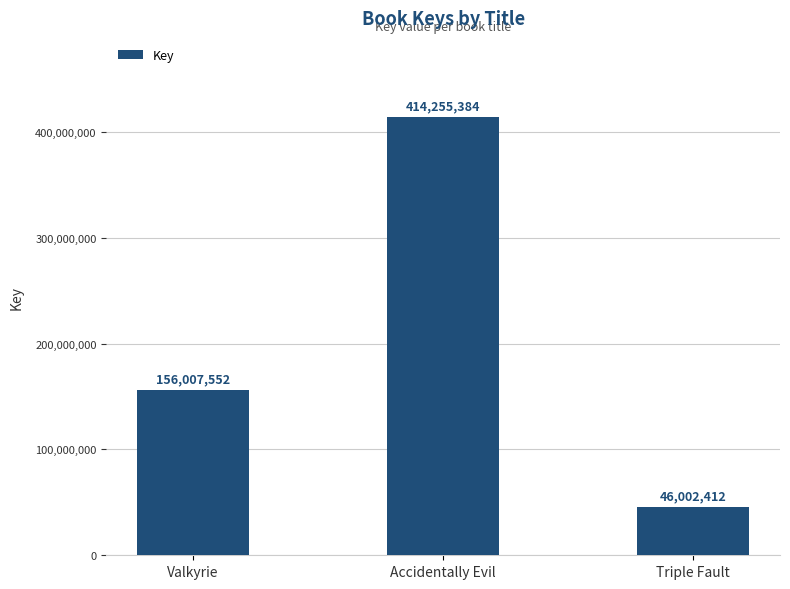

List the labels in order of value, largest first.

Accidentally Evil, Valkyrie, Triple Fault